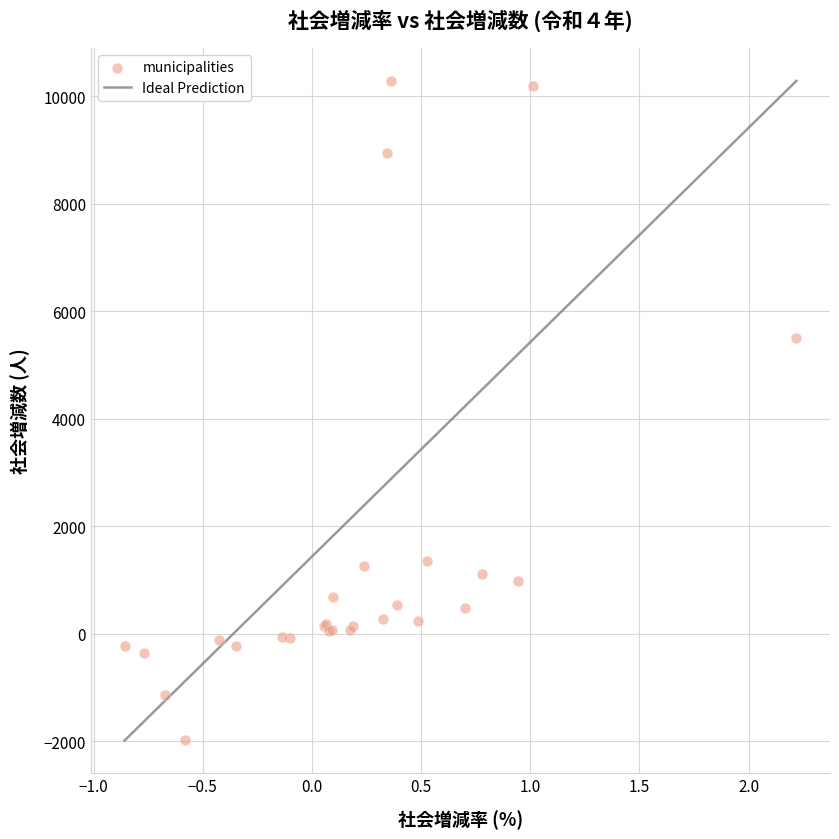

What Y value in the scatter plot is closest to 4151?

5500